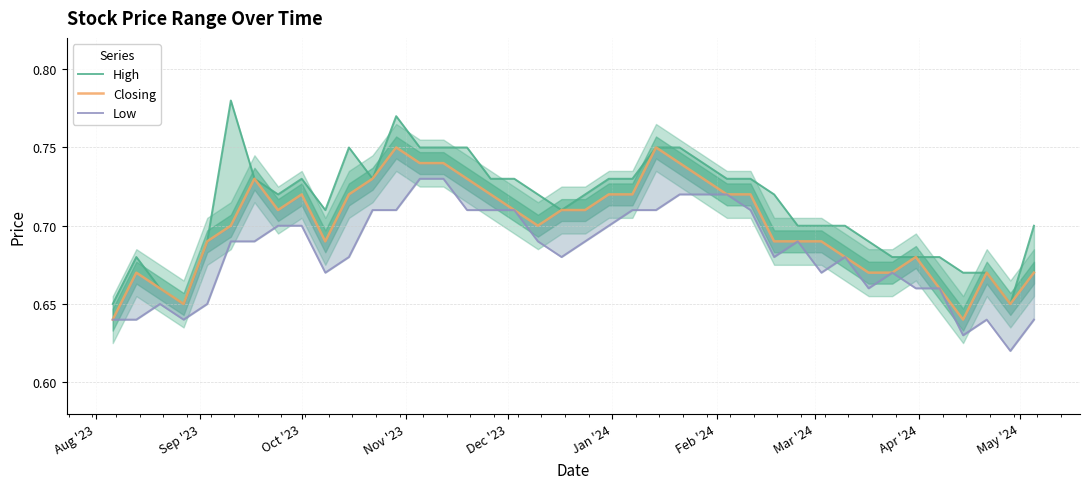

Count the High values in the range 0 to 1.

40